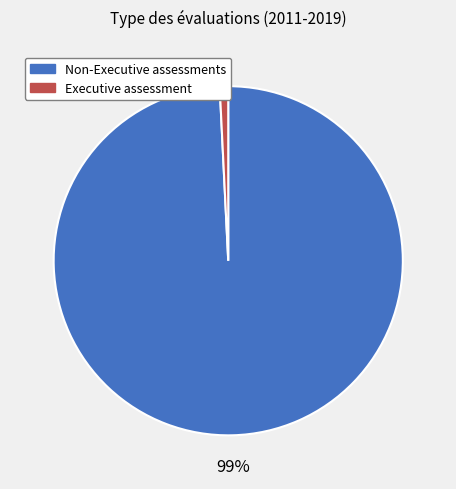

Is there any slice that represents more than half of the pie?

Yes